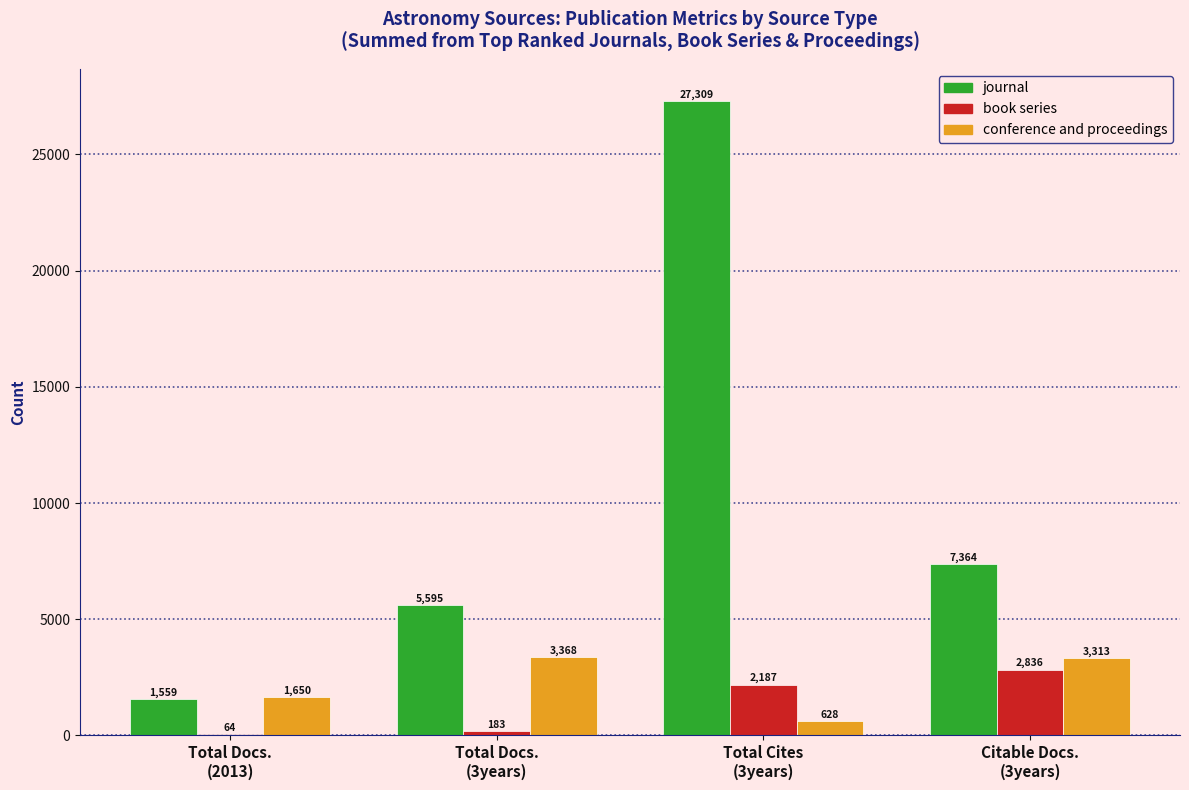

Which series has the largest total across all categories?

journal